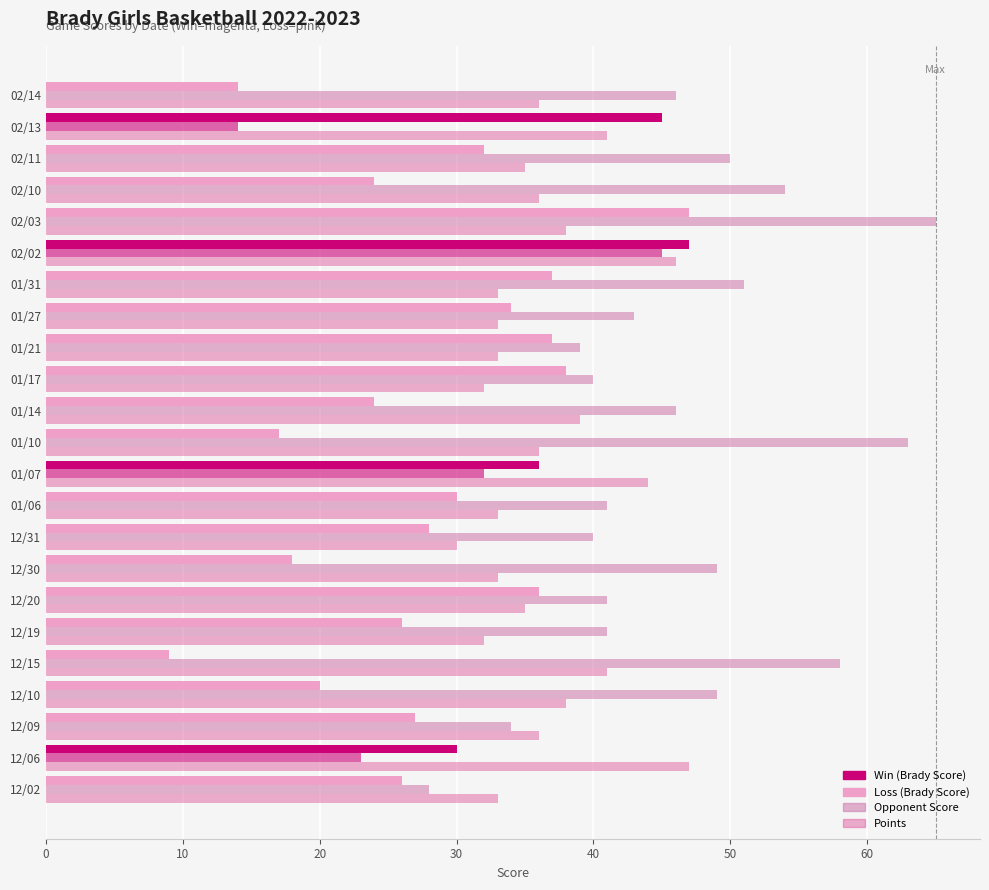

How many series are shown in this chart?

3